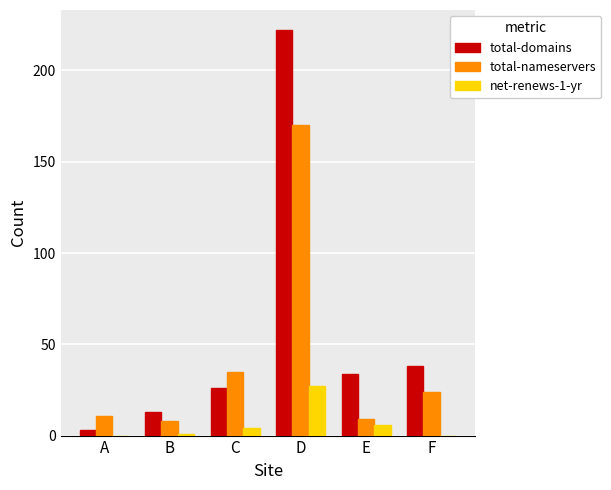

Is the value of total-nameservers at F greater than the value of net-renews-1-yr at D?

No